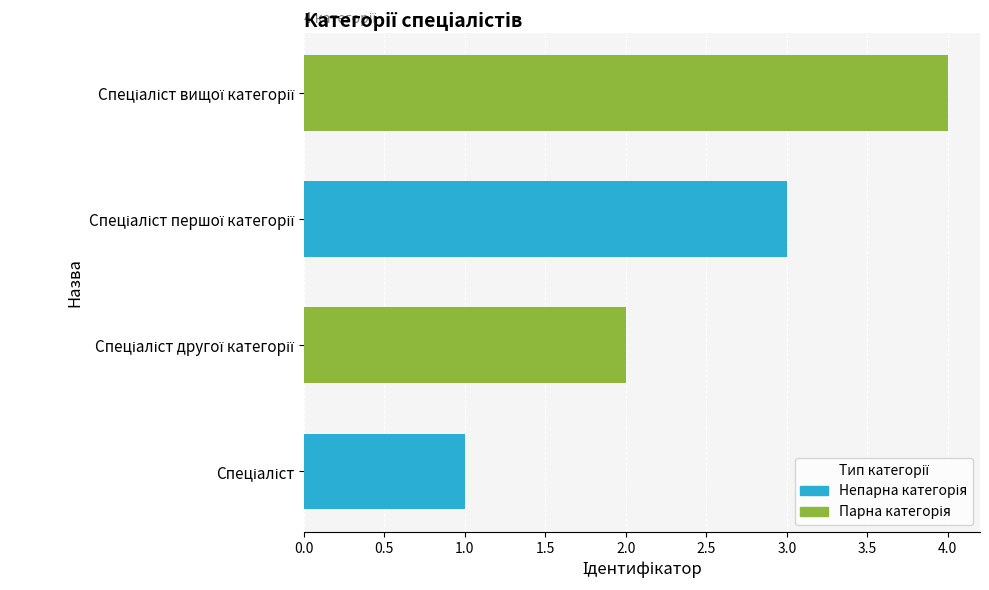

What is the maximum value shown in the chart?

4